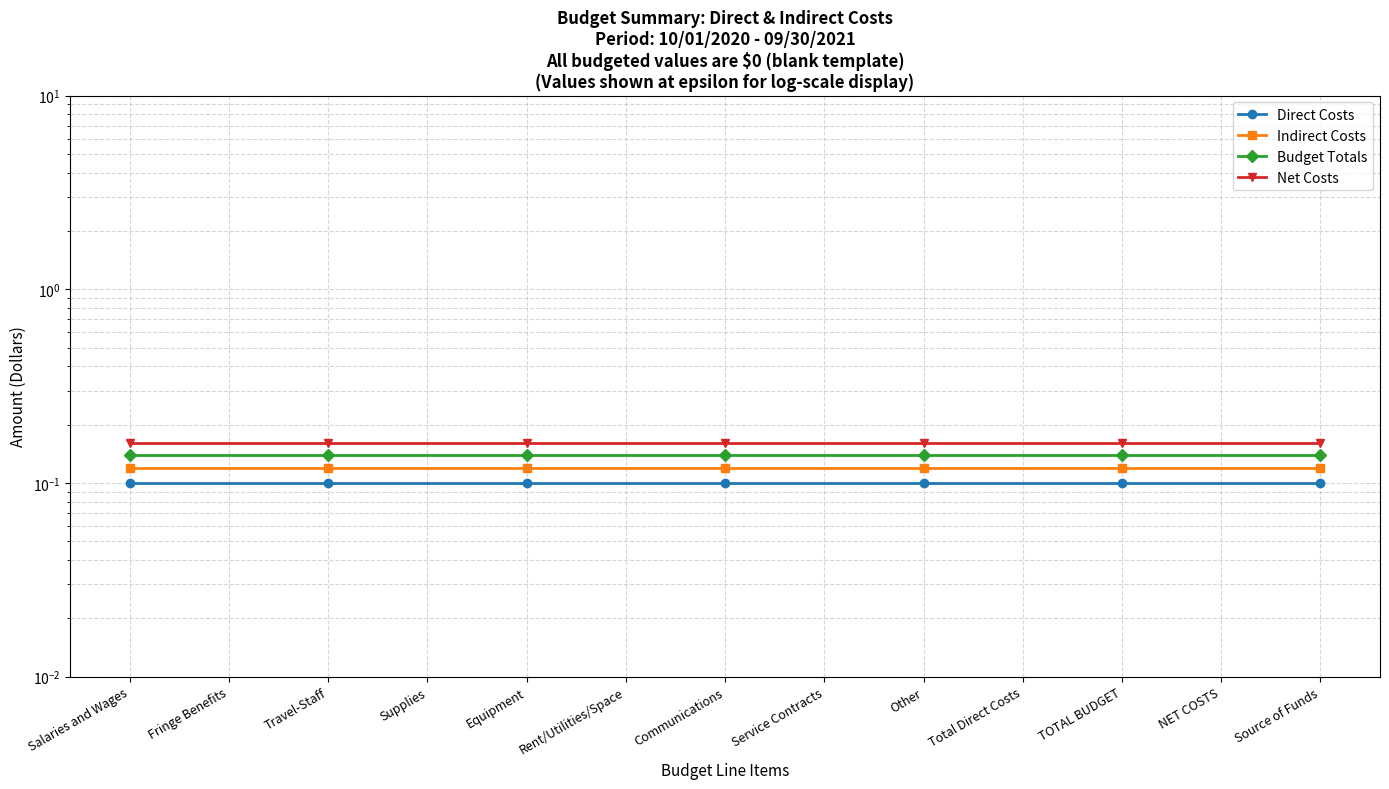

Which series changed the most between Supplies and Equipment?

Direct Costs